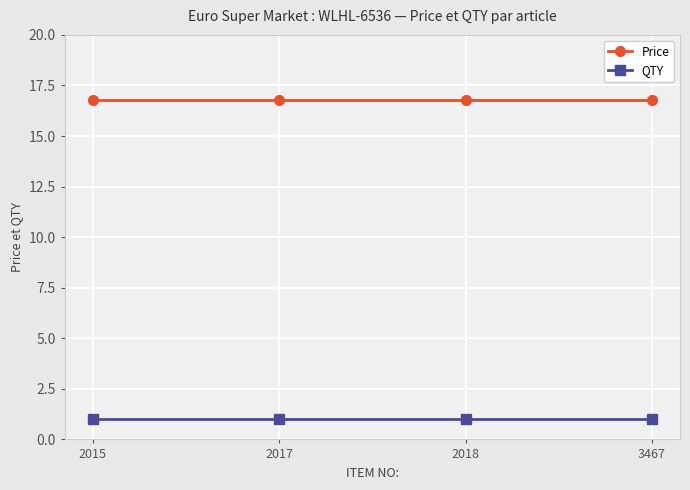

True or false: QTY has a value of 1.8 at 2018.

False